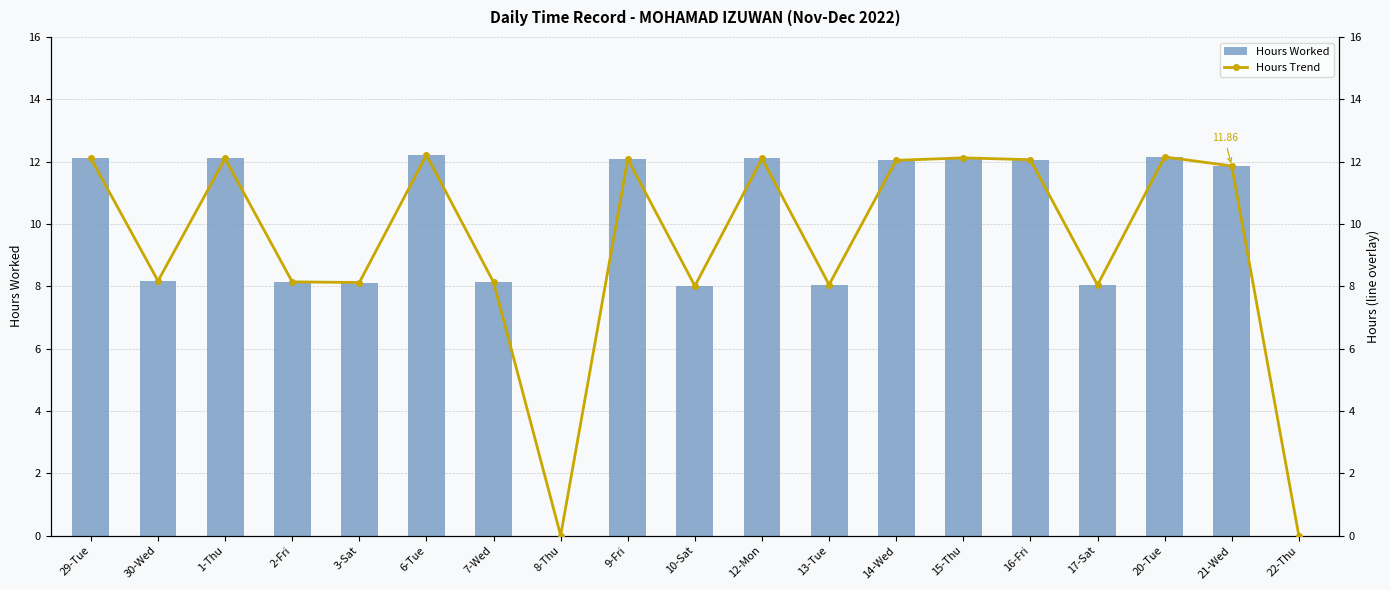

The Hours Trend series shows 8.0 at 10-Sat. True or false?

True